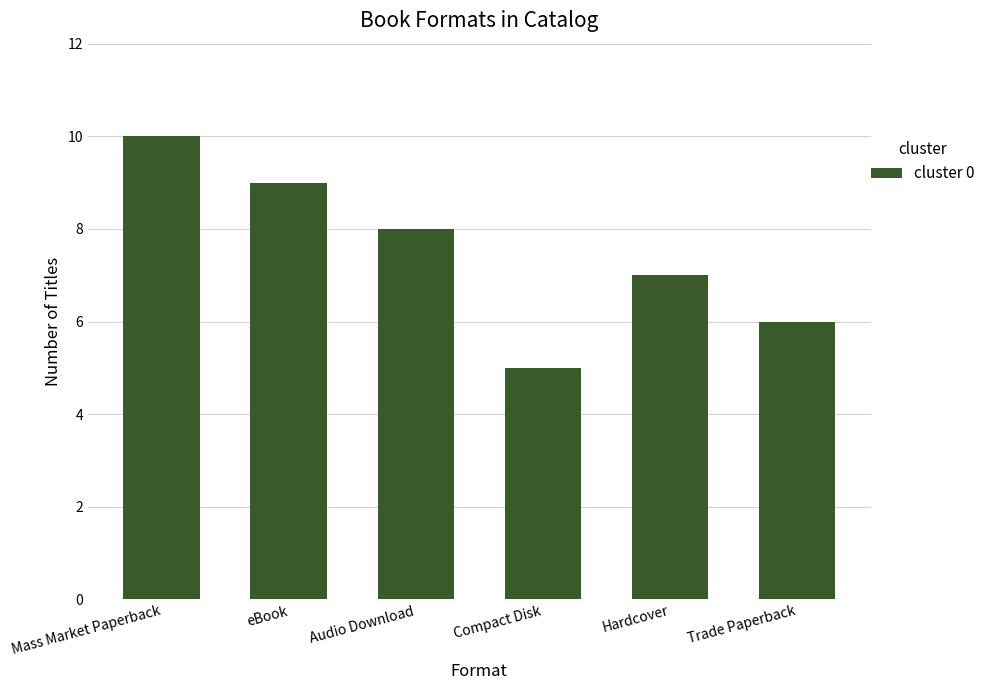

What is the label of the 6th bar from the right?

Mass Market Paperback